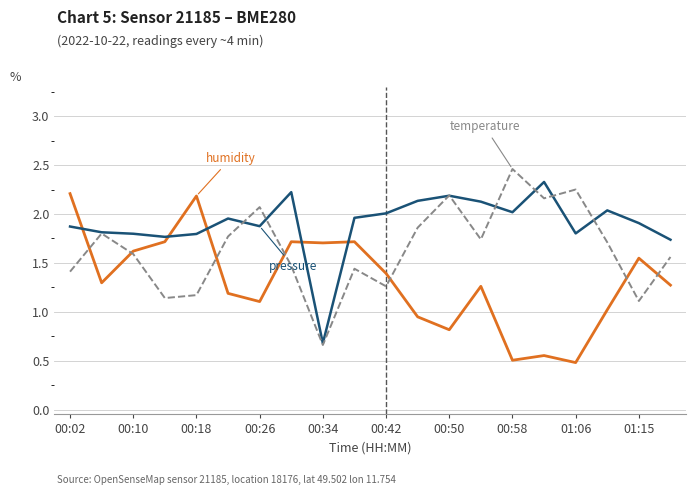

What is the minimum value shown in the chart?

0.5